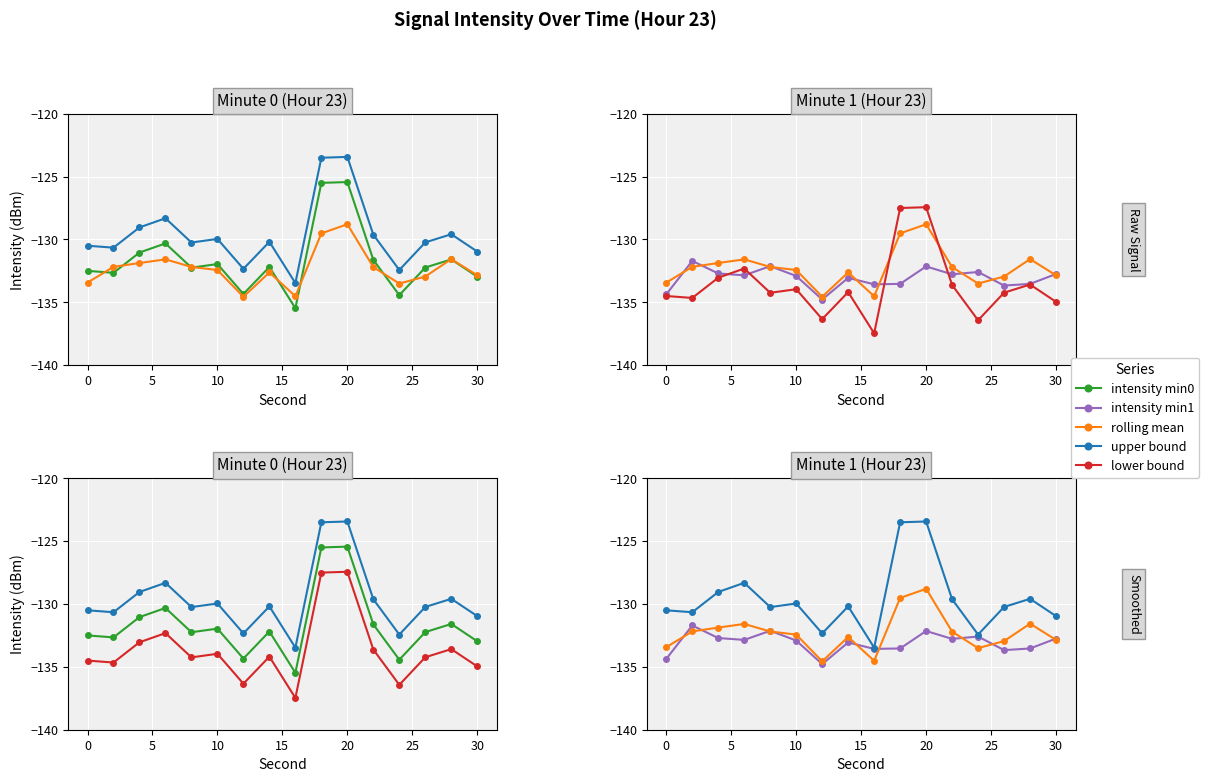

What is the difference between the intensity(dBm) min0 values at −5 and 15?

0.3